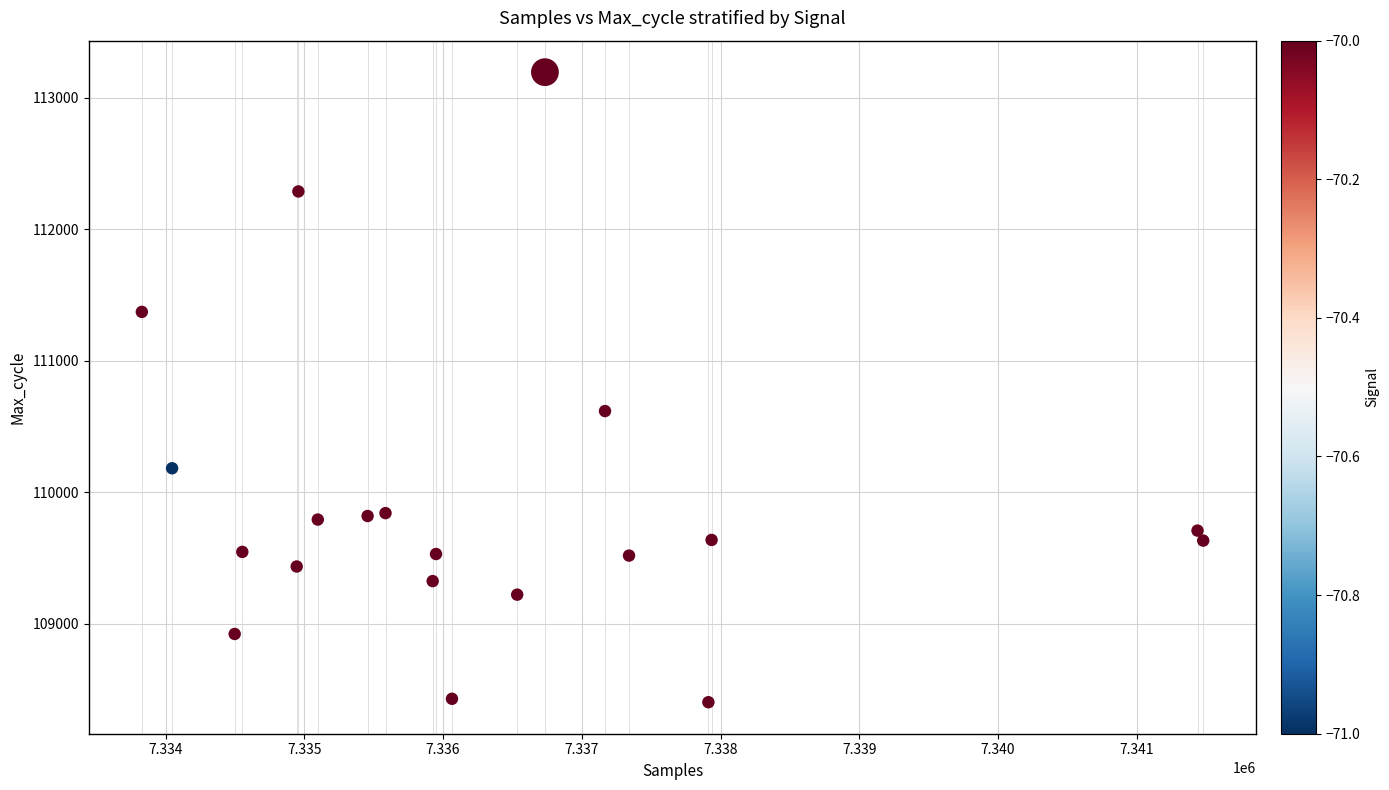

What is the range of Y values (max minus min)?

4791